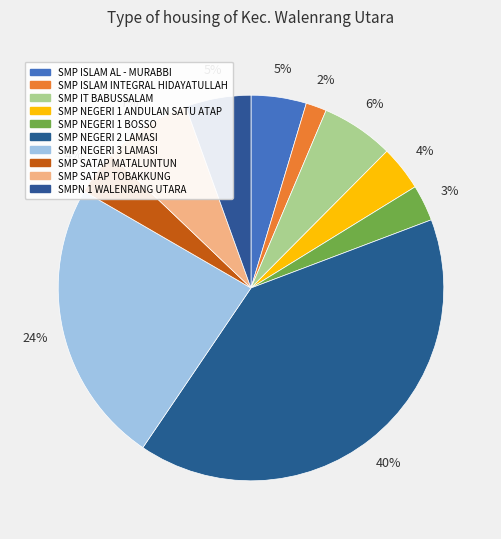

To the nearest percent, what percentage of the pie is SMP NEGERI 1 ANDULAN SATU ATAP?

4%